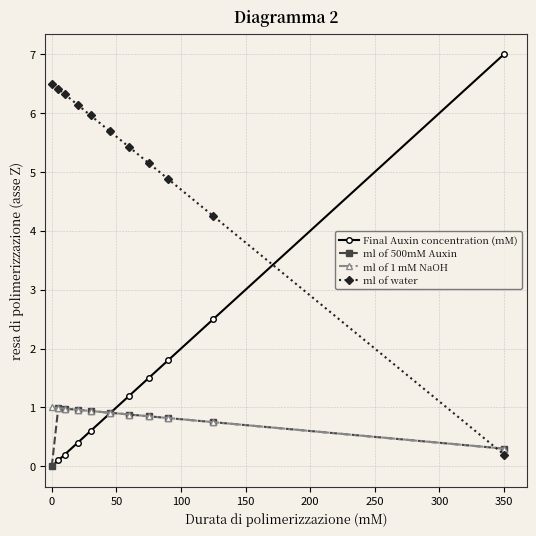

What is the maximum value for ml of 500mM Auxin?

1.0